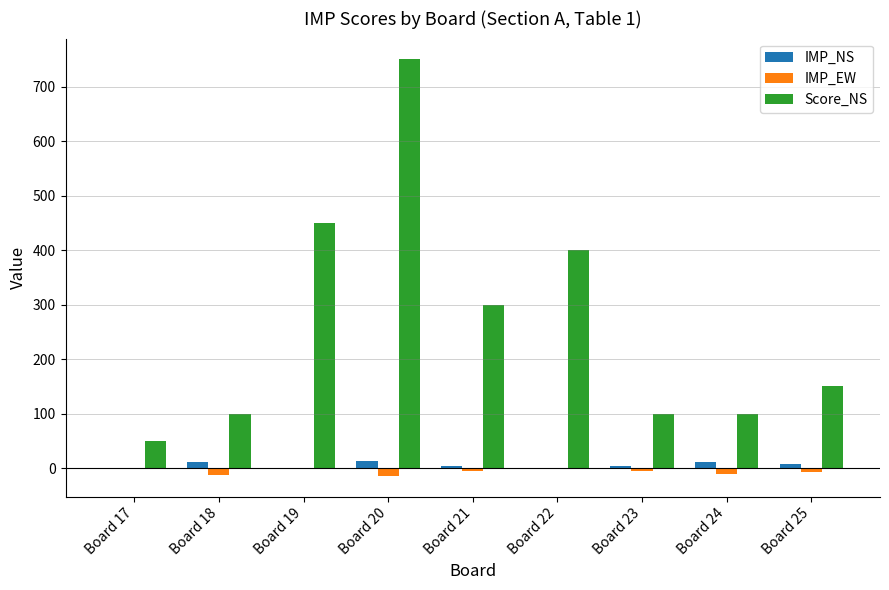

What is the average value of the Score_NS series?

267